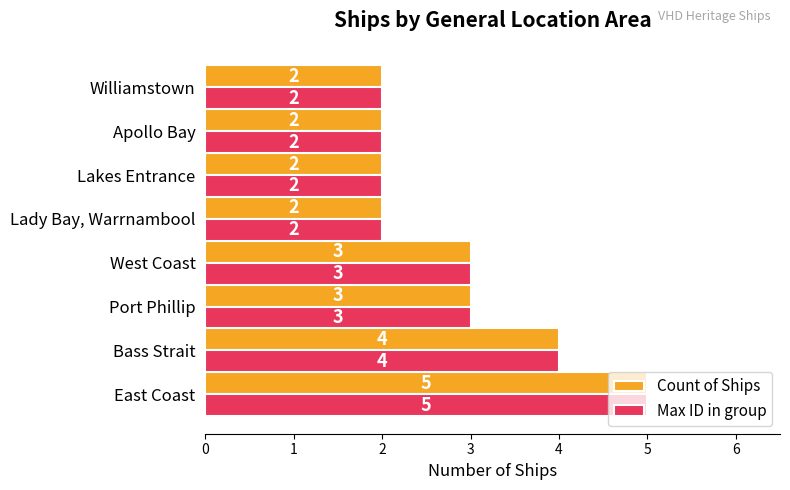

At which label does Count of Ships reach its peak?

East Coast